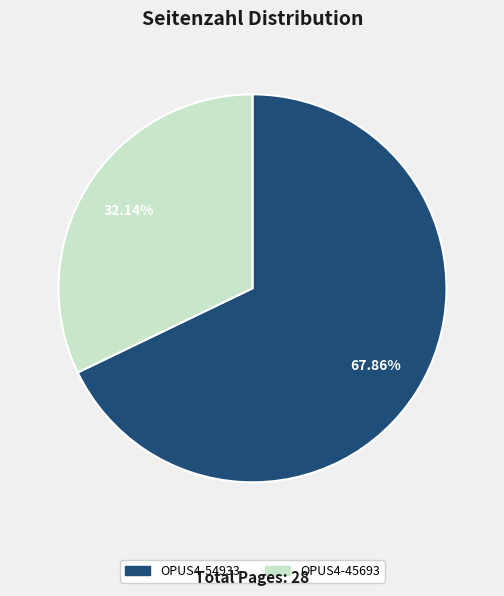

Which category has the biggest portion of the pie?

OPUS4-54933